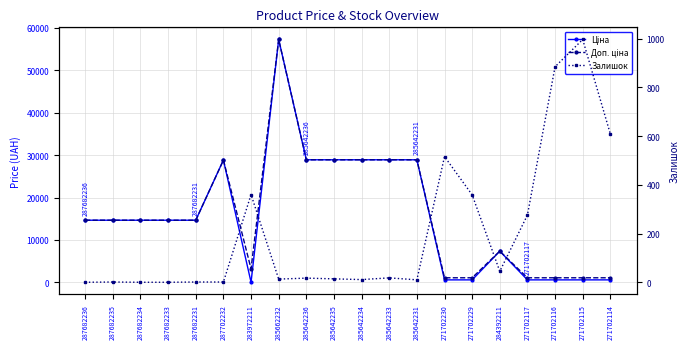

Which series has the largest total across all categories?

Доп. ціна